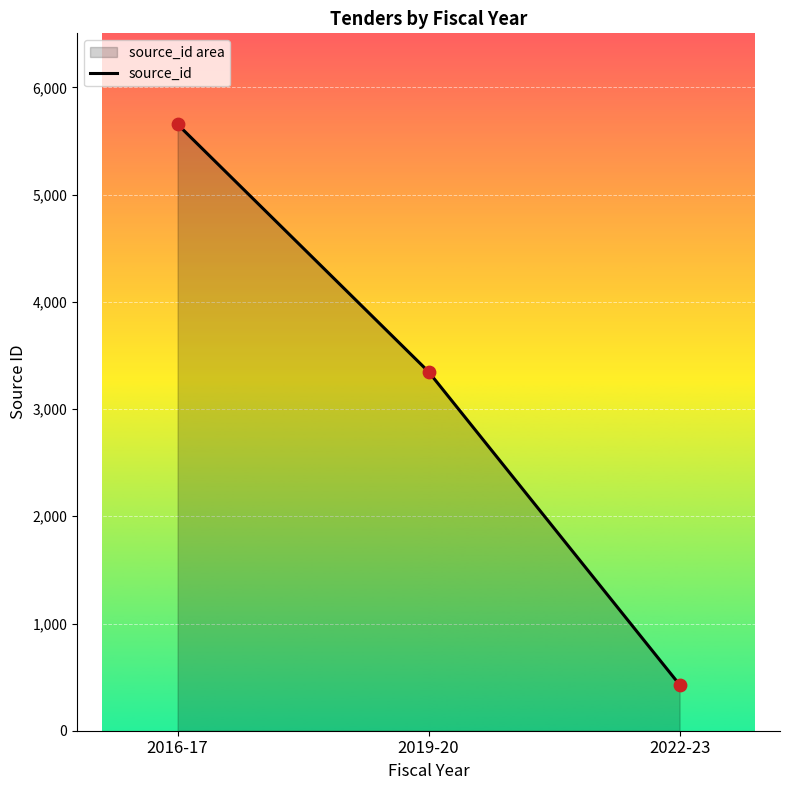

What is the change in value from 2016-17 to 2019-20?

-2308